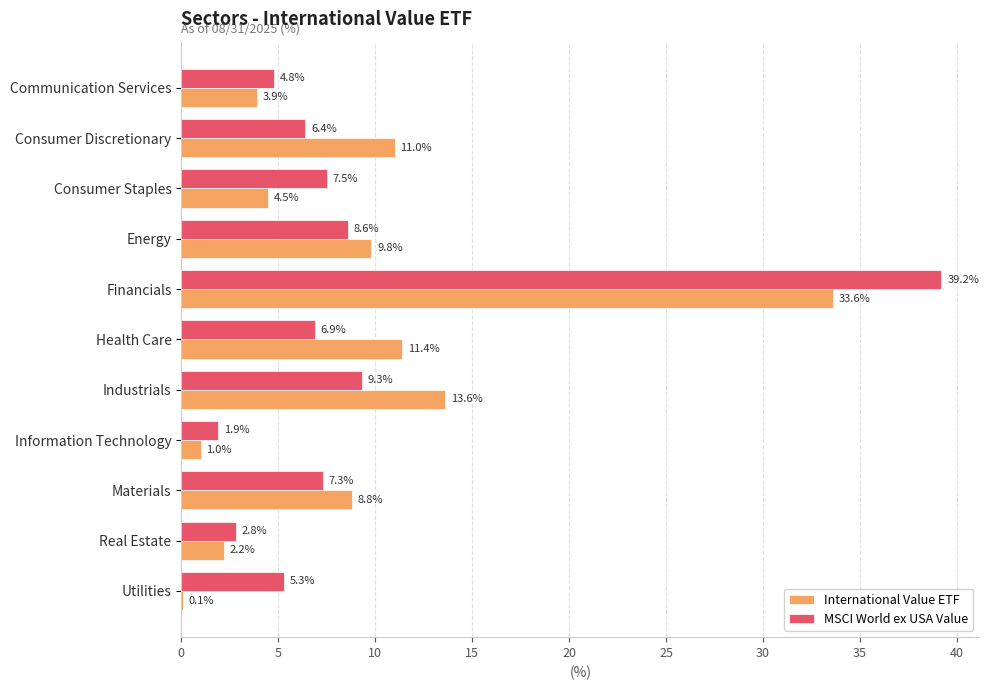

What is the average value of the MSCI World ex USA Value series?

9.1